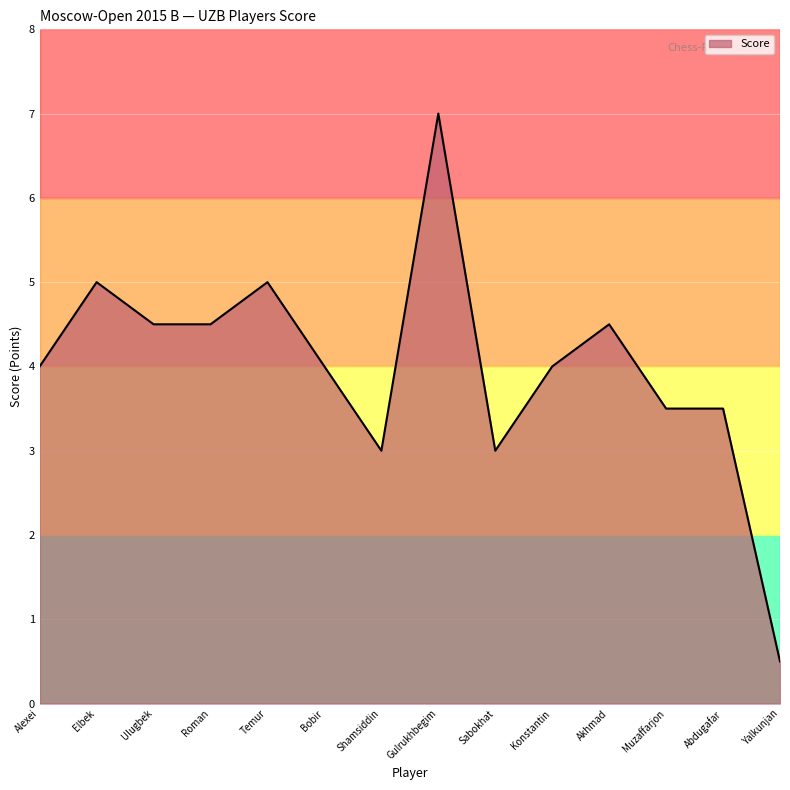

What is the change in value from Sabokhat to Konstantin?

+1.0